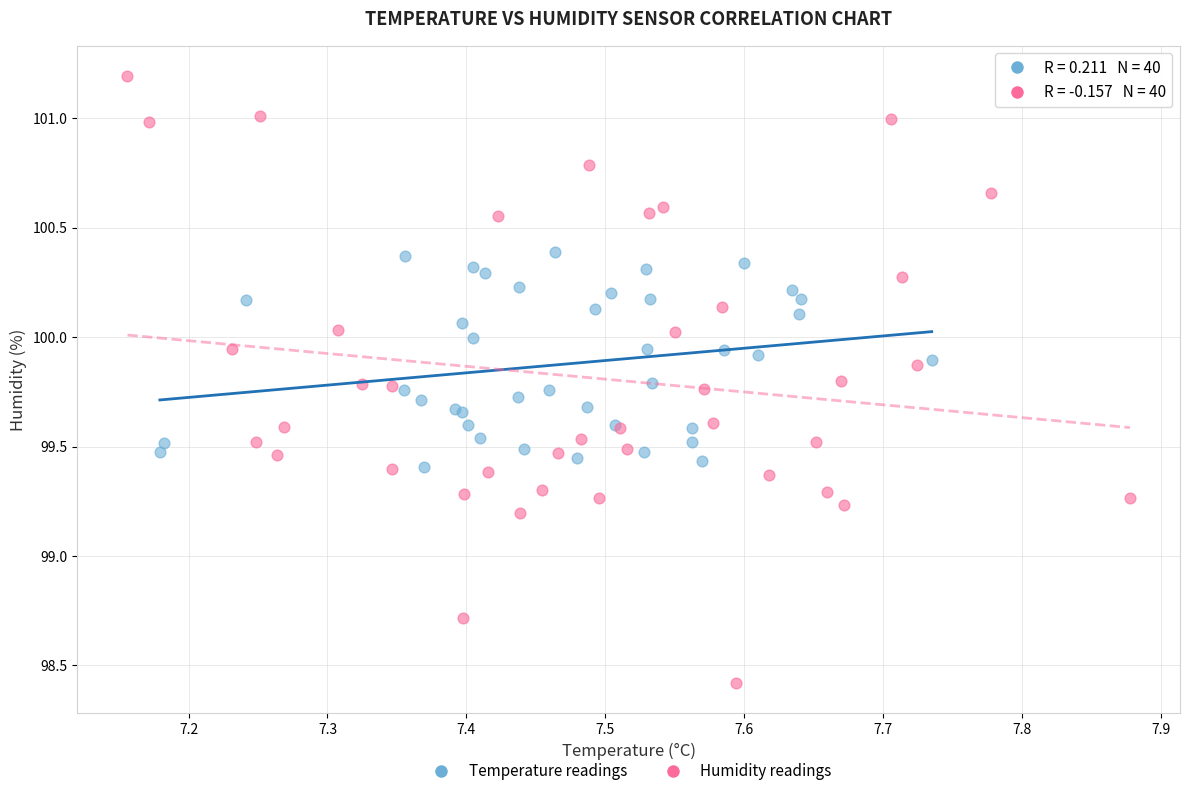

Which series contains the lowest Y value?

Humidity readings